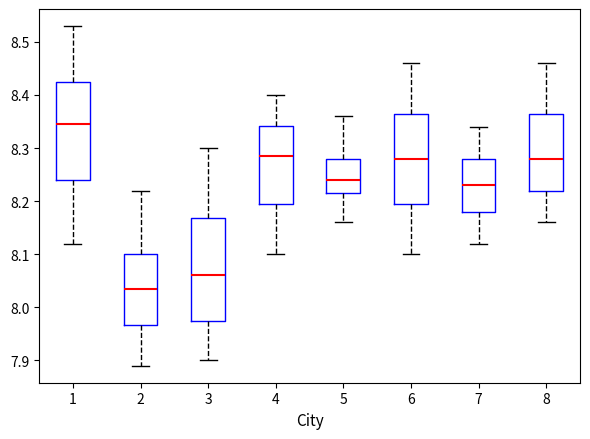

Reading left to right, transcribe this box plot: for each box, give where its median line is, the range the box spans, and where its two whiskers end, as read against the y-axis. The values are not printed on the chart, so give them approximately, as read against the axis.

1: median 8.35, box 8.24 to 8.43, whiskers 8.12 to 8.53
2: median 8.04, box 7.97 to 8.10, whiskers 7.89 to 8.22
3: median 8.06, box 7.98 to 8.17, whiskers 7.90 to 8.30
4: median 8.29, box 8.20 to 8.34, whiskers 8.10 to 8.40
5: median 8.24, box 8.22 to 8.28, whiskers 8.16 to 8.36
6: median 8.28, box 8.20 to 8.37, whiskers 8.10 to 8.46
7: median 8.23, box 8.18 to 8.28, whiskers 8.12 to 8.34
8: median 8.28, box 8.22 to 8.37, whiskers 8.16 to 8.46